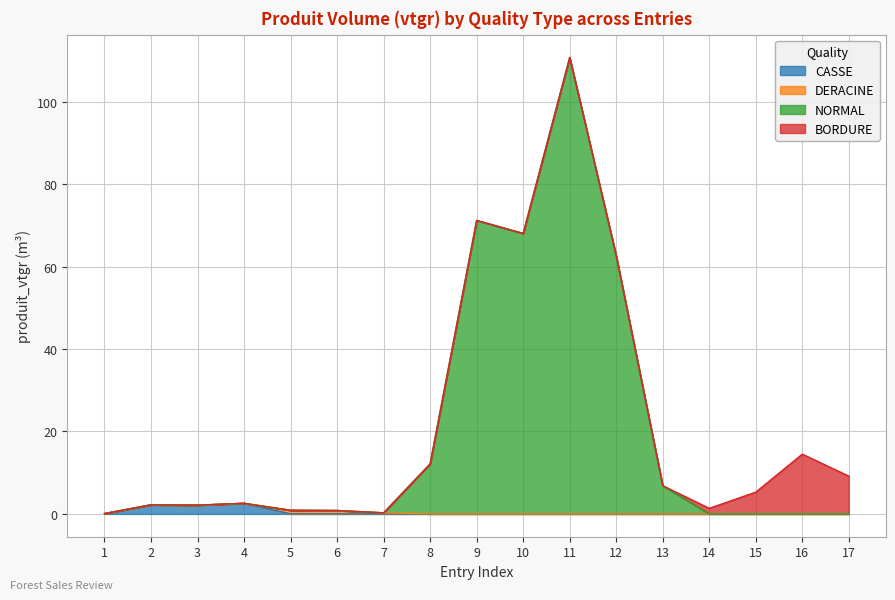

At which category is the sum across all series the highest?

11